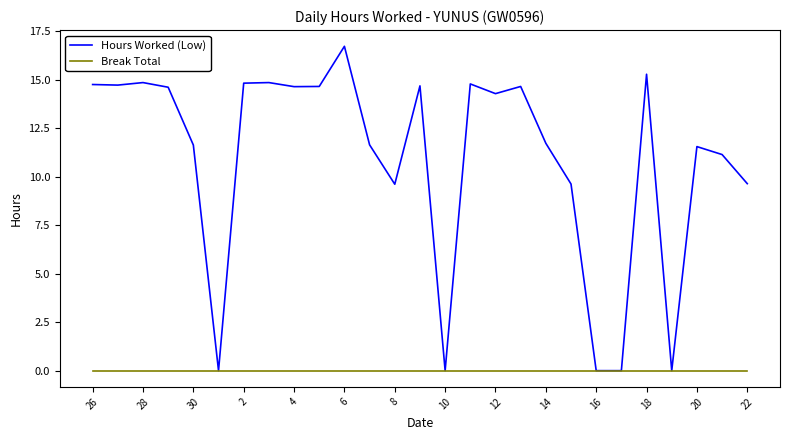

Which series has the largest total across all categories?

Hours Worked (Low)